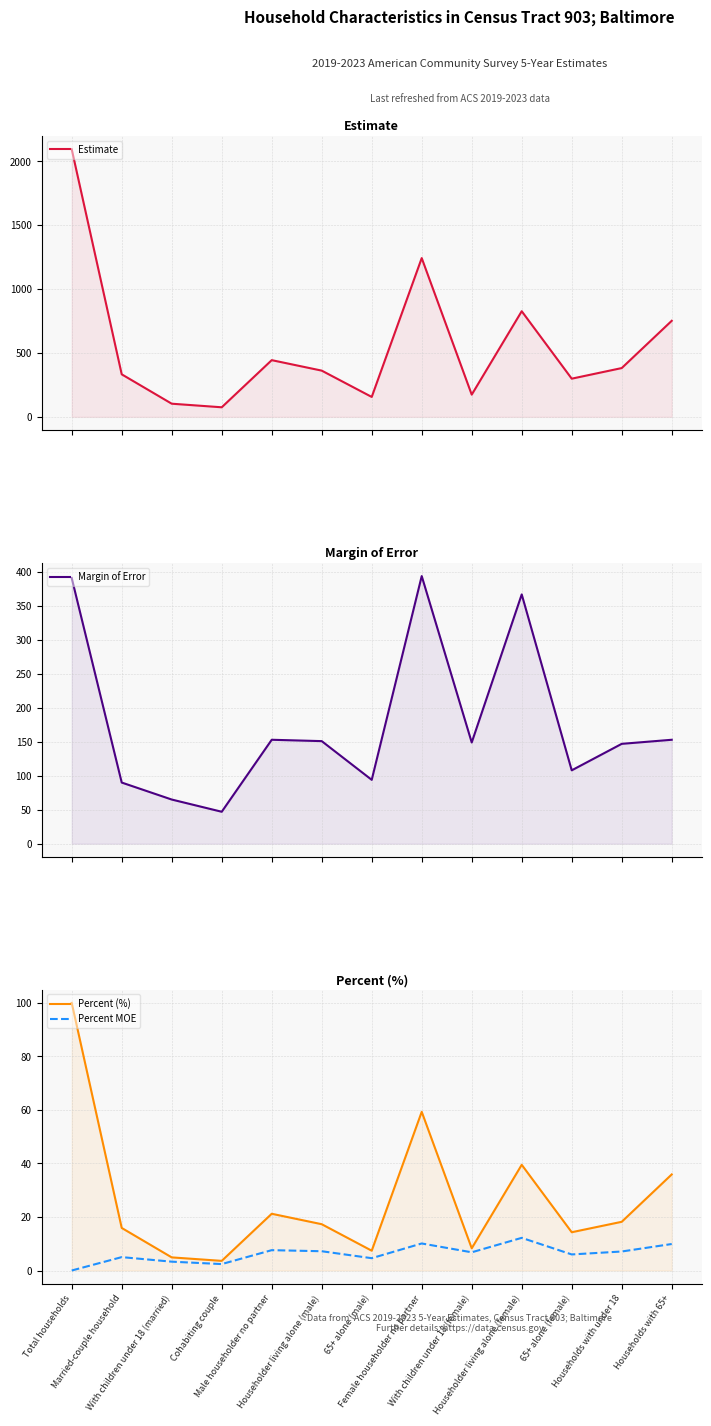

What is the value of the Percent (%) point at the 10th from the left?

39.5